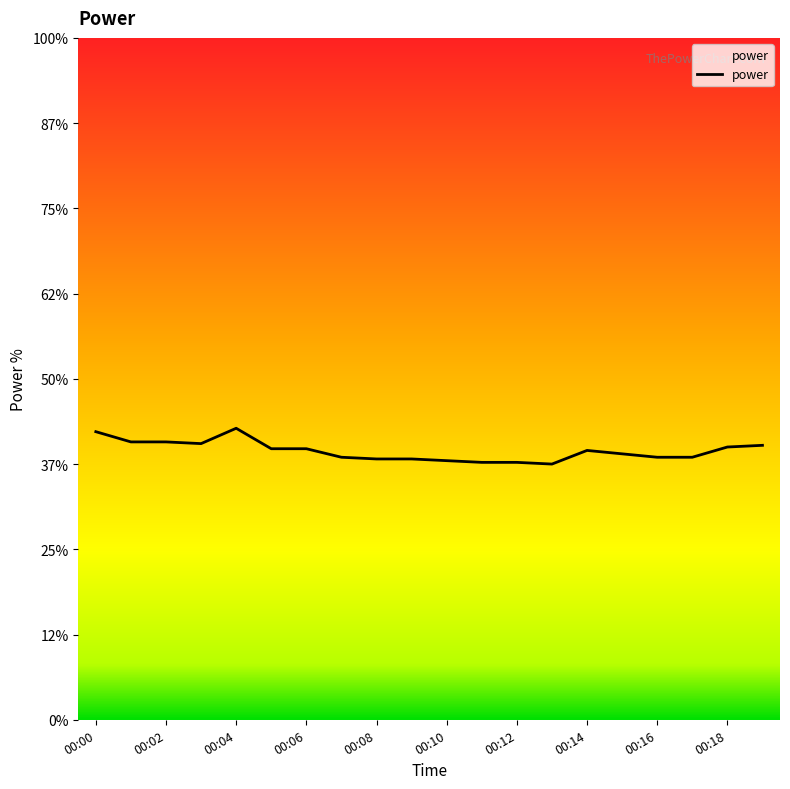

Does the chart display data point markers on the line(s)?

No